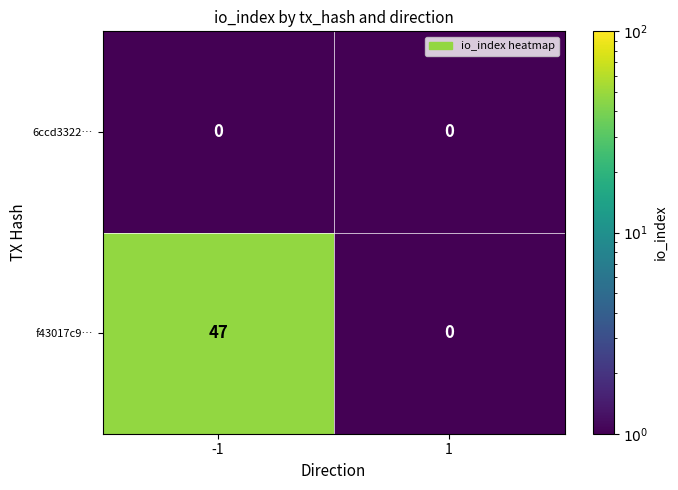

What is the difference between the highest and lowest values at -1?

47